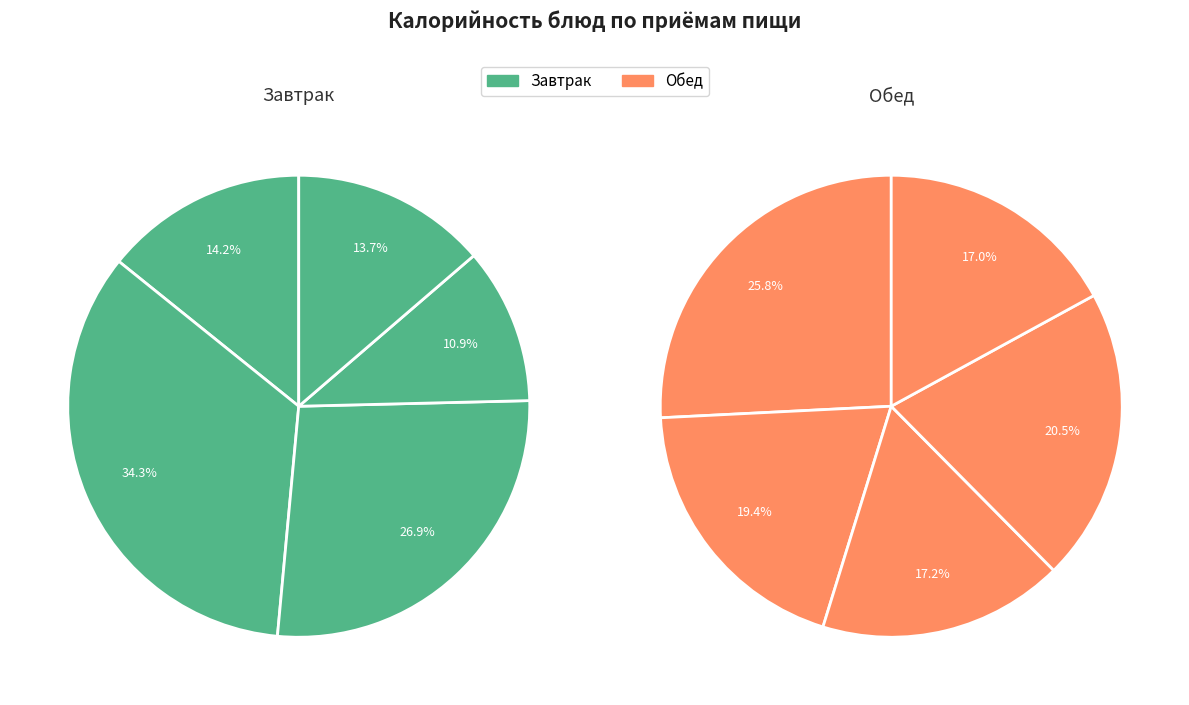

The Хлеб ржаной slice represents 1% of the pie. True or false?

False